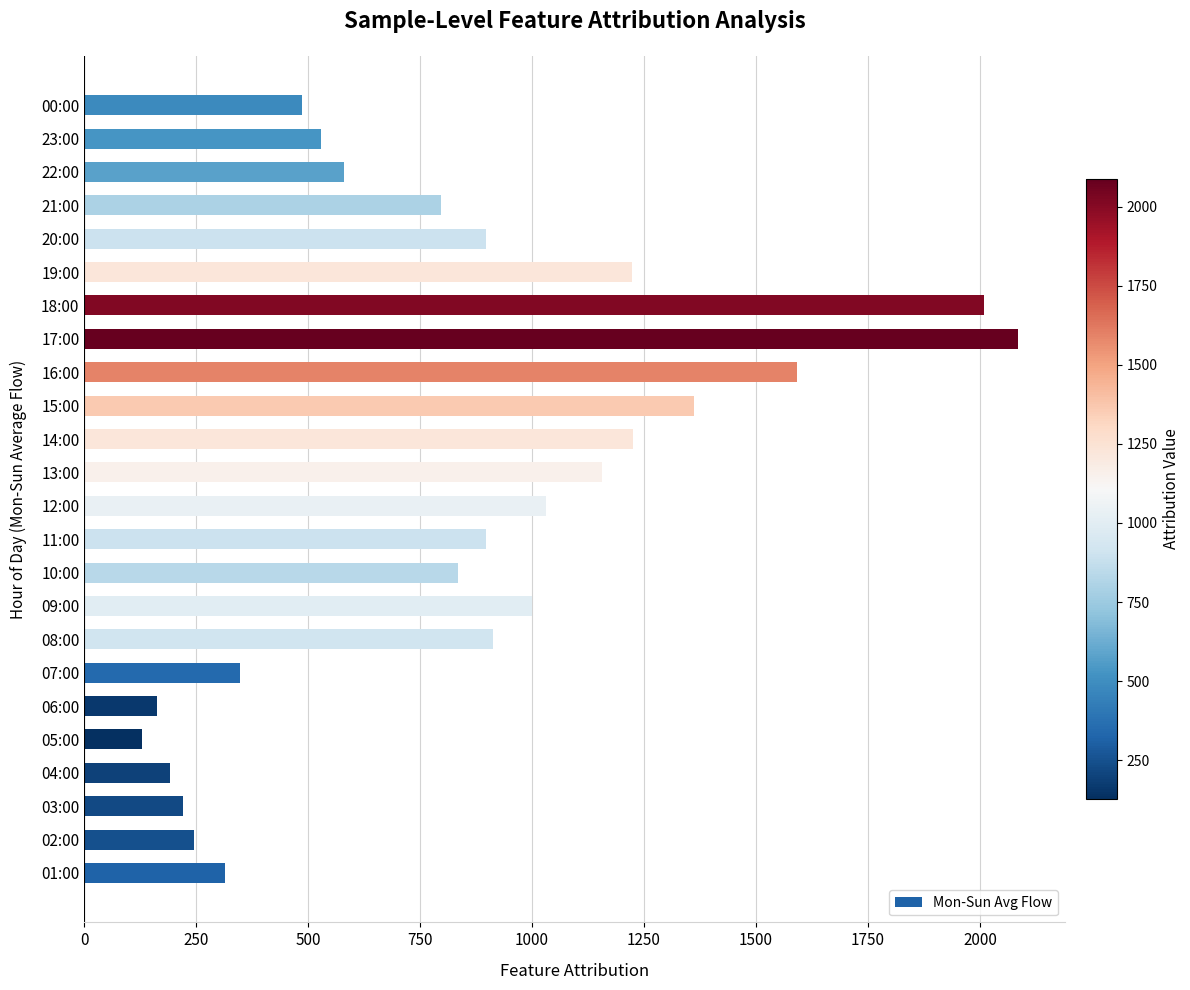

What is the ratio of the value at 17:00 to the value at 19:00?

1.7